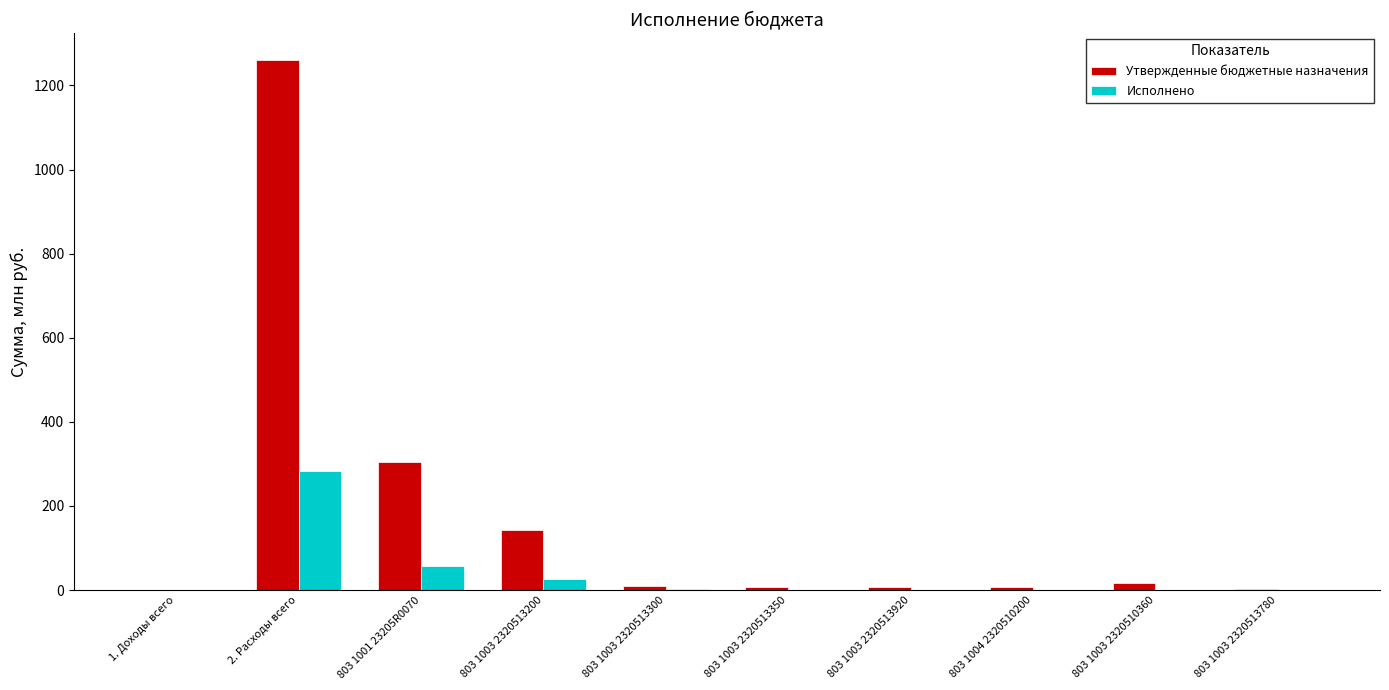

What are all the series names shown in the legend?

Утвержденные бюджетные назначения, Исполнено